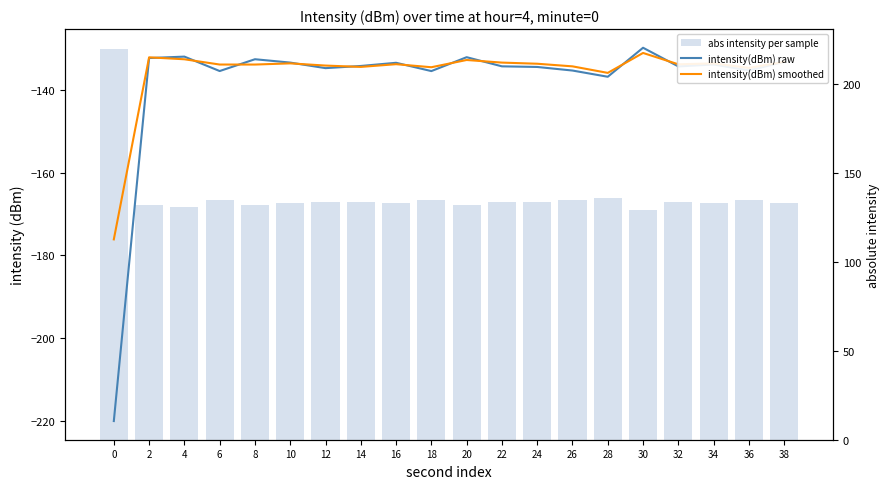

Which series changed the most between 2 and 16?

intensity(dBm) smoothed